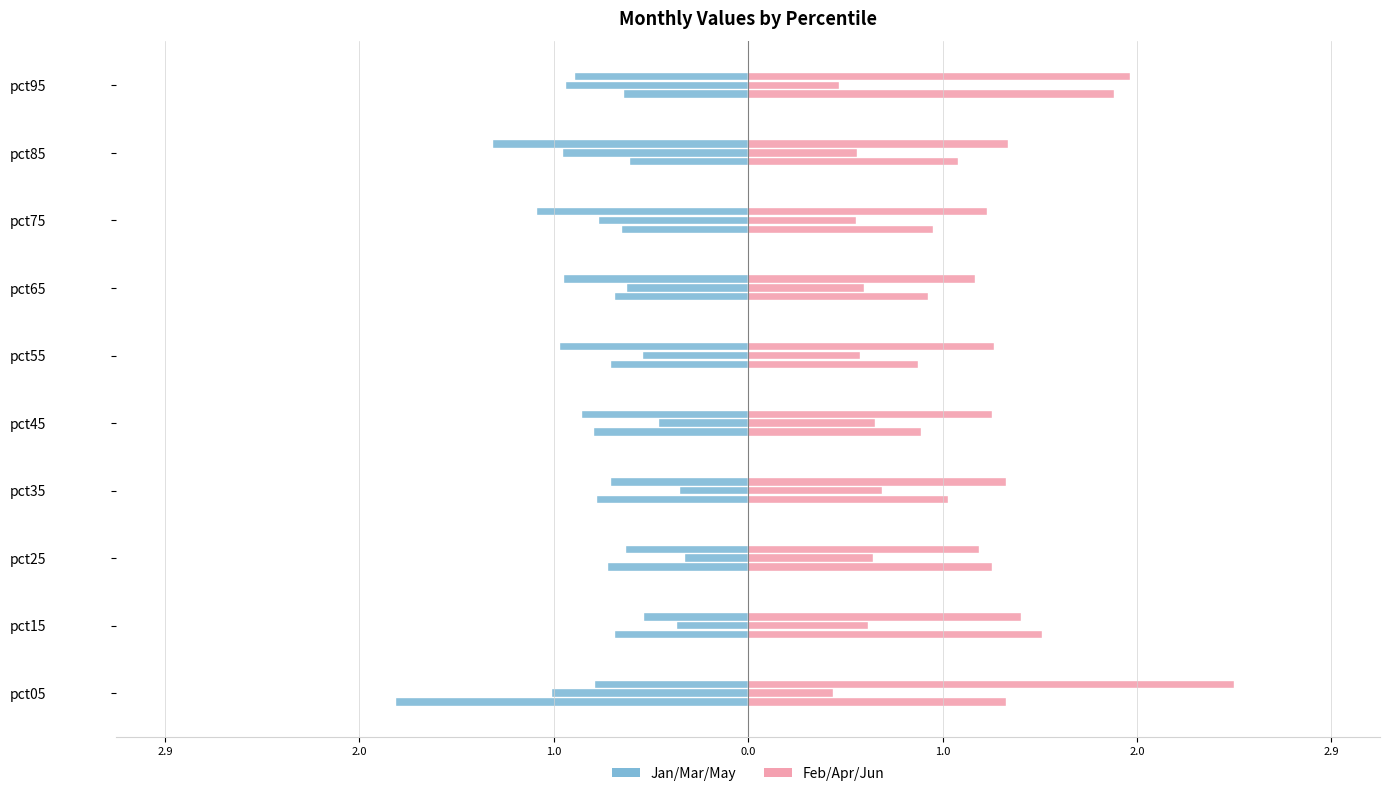

True or false: Apr has a value of 0.7 at pct95.

False